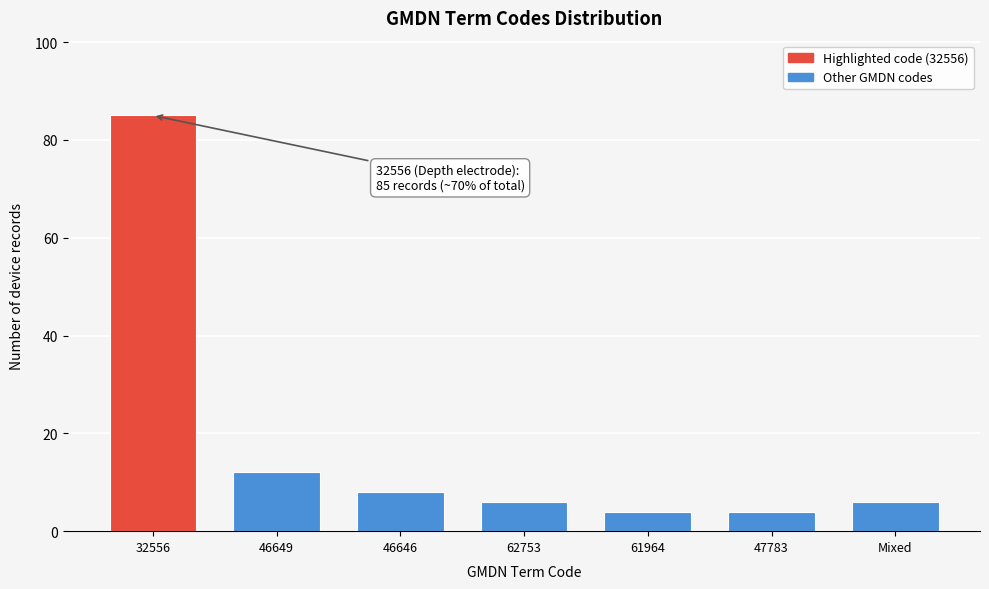

Reading left to right, list all the values displayed in this chart.

85	12	8	6	4	4	6